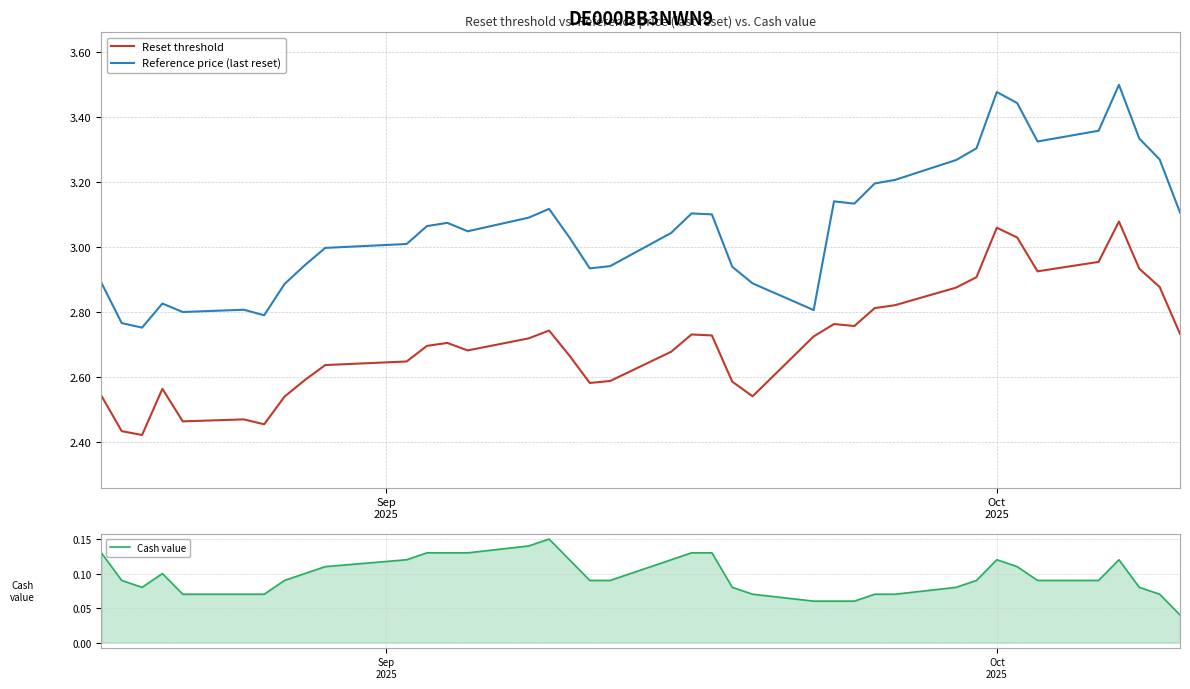

True or false: Reference price (last reset) and Reset threshold cross at least once.

False